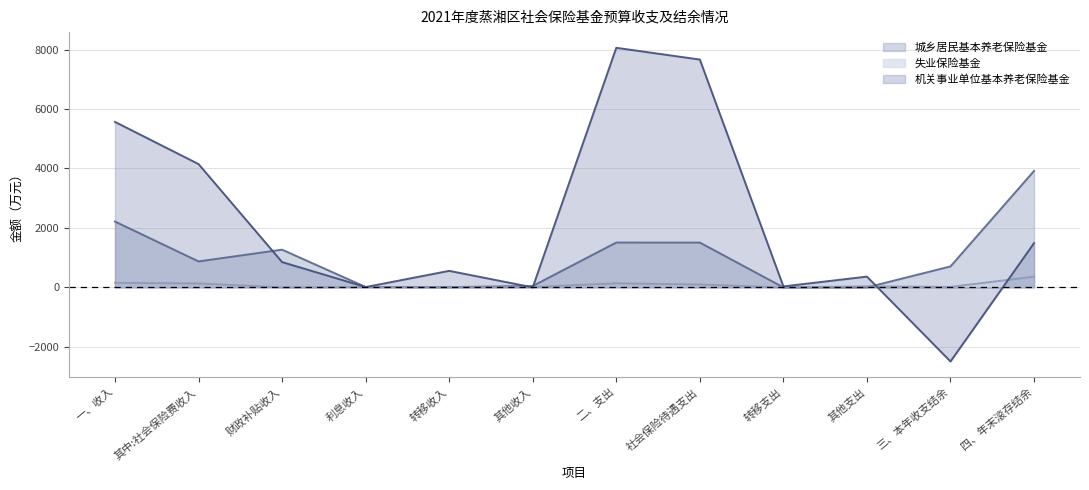

Does the chart have visible grid lines?

Yes